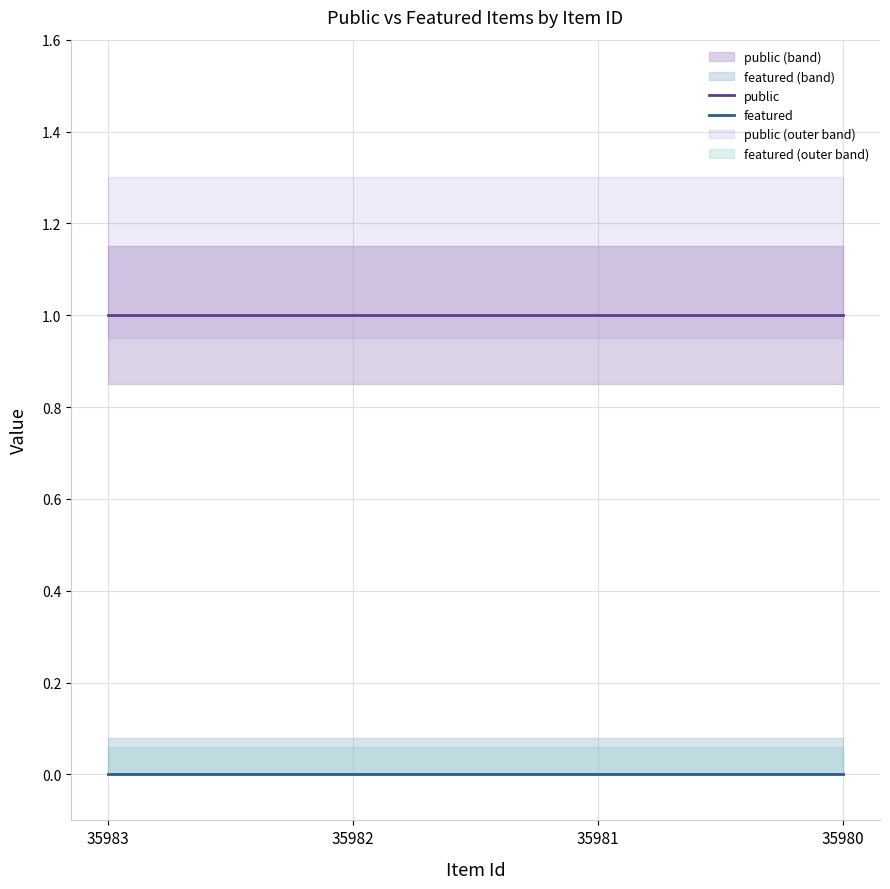

True or false: featured and public cross at least once.

False